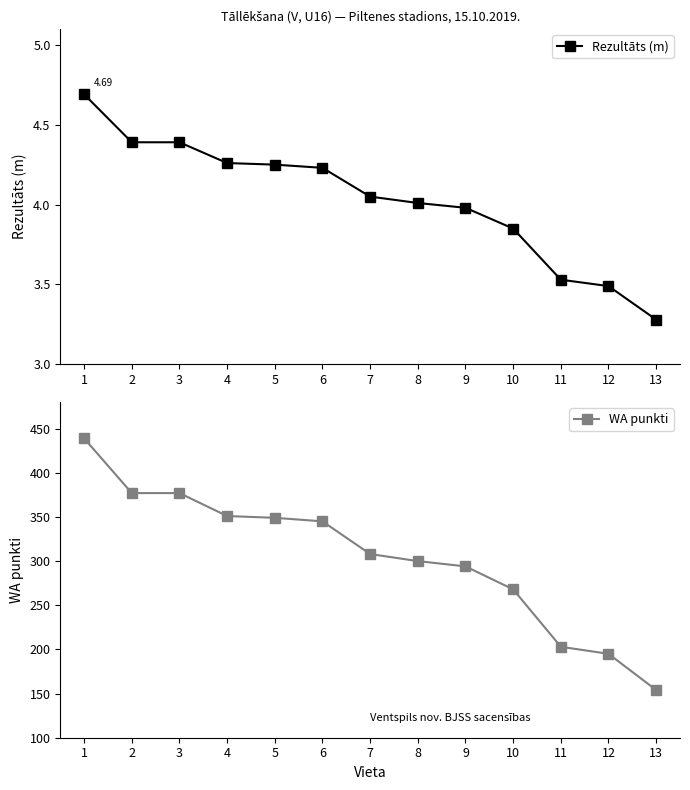

What are all the series names shown in the legend?

Rezultāts (m), WA punkti